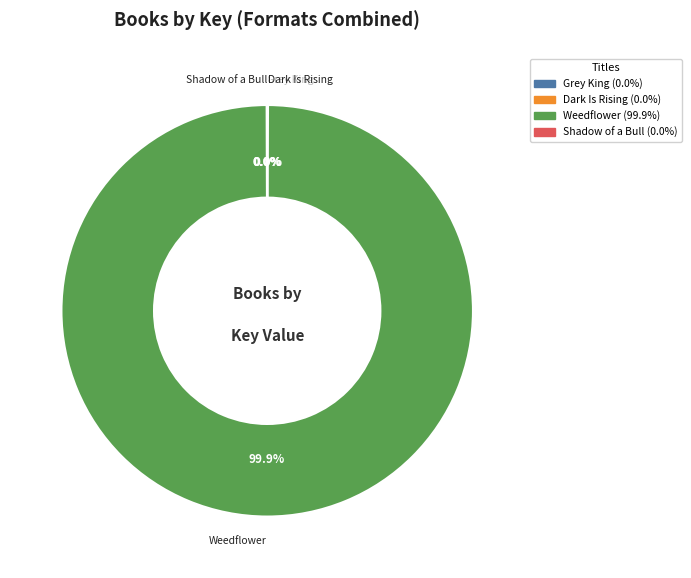

What is the largest slice in the pie chart?

Weedflower